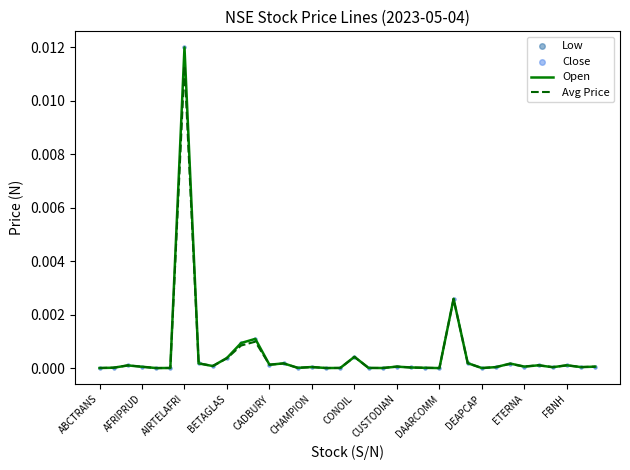

Which category has the highest value in the Open series?

AIRTELAFRI